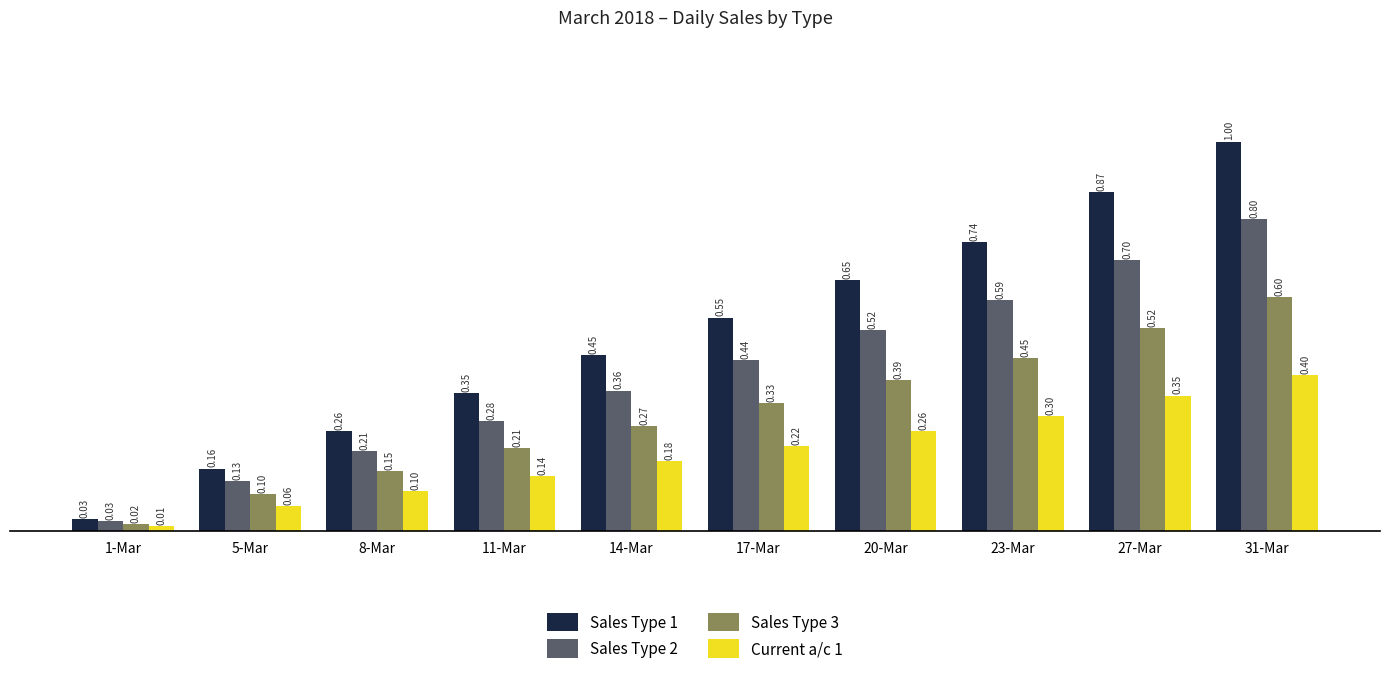

Is it true that Current a/c 1 equals 0.1 at 5-Mar?

True